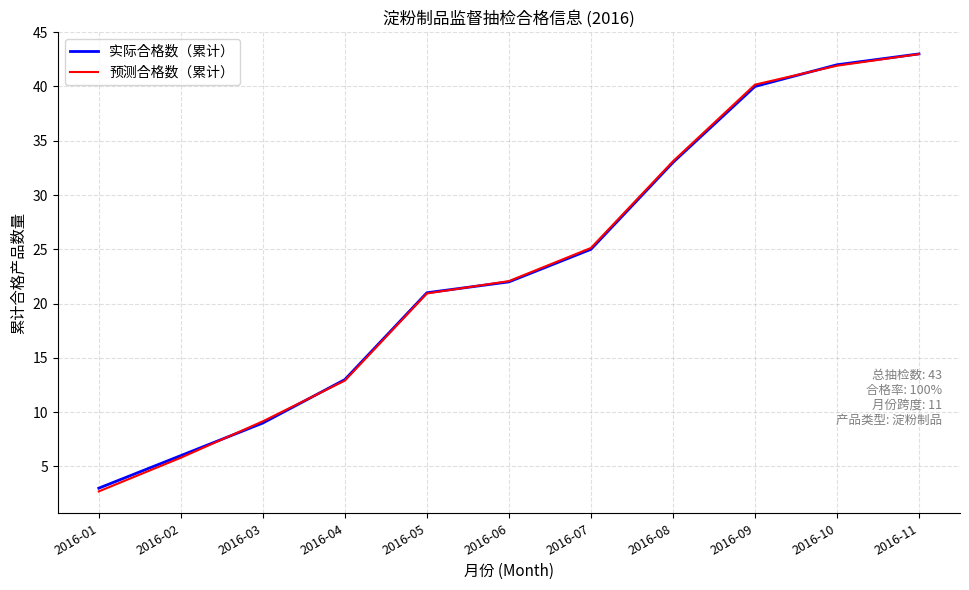

How many lines are shown in the chart?

2